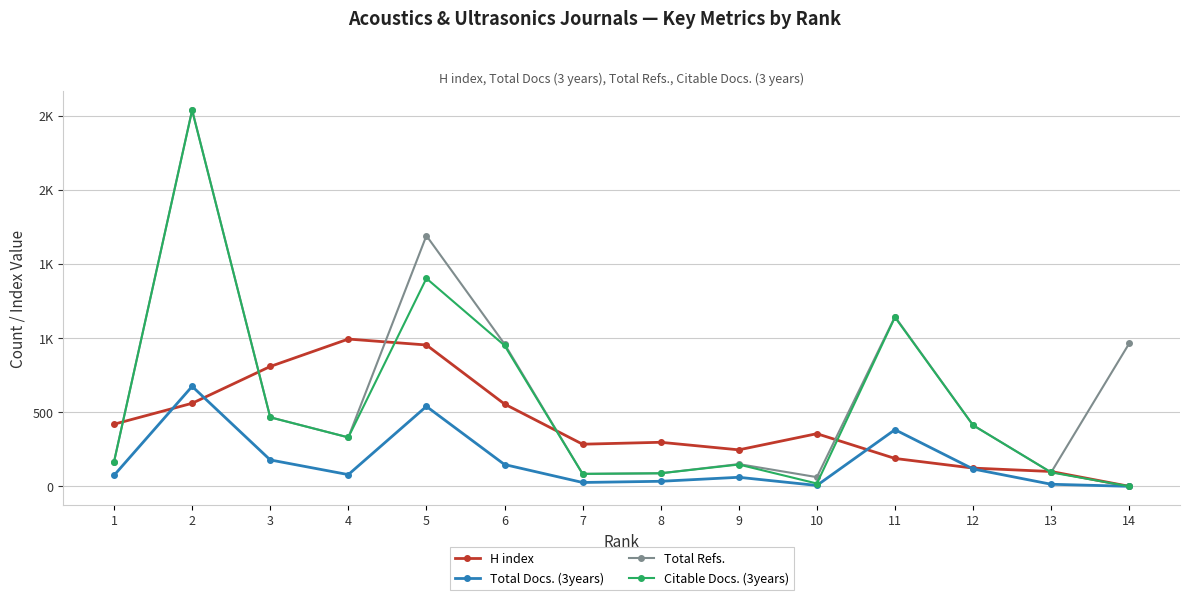

Does the chart have visible grid lines?

Yes